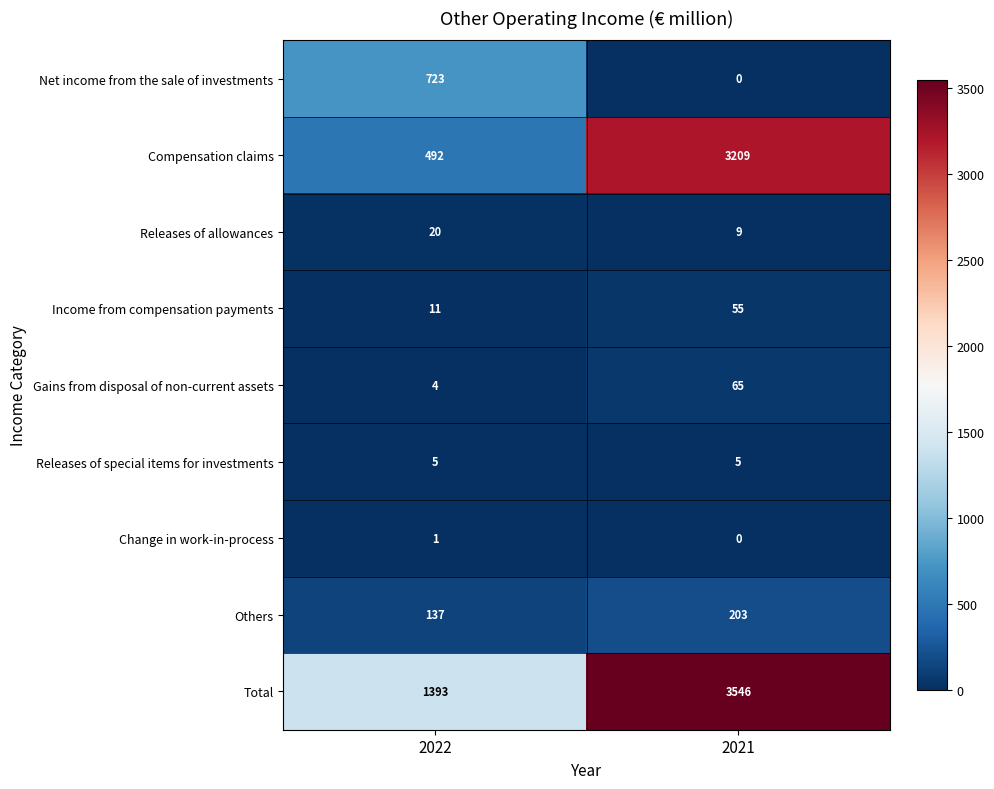

Reading left to right, list all the values displayed in this chart.

Net income from the sale of investments: 723	0
Compensation claims: 492	3209
Releases of allowances: 20	9
Income from compensation payments: 11	55
Gains from disposal of non-current assets: 4	65
Releases of special items for investments: 5	5
Change in work-in-process: 1	0
Others: 137	203
Total: 1393	3546